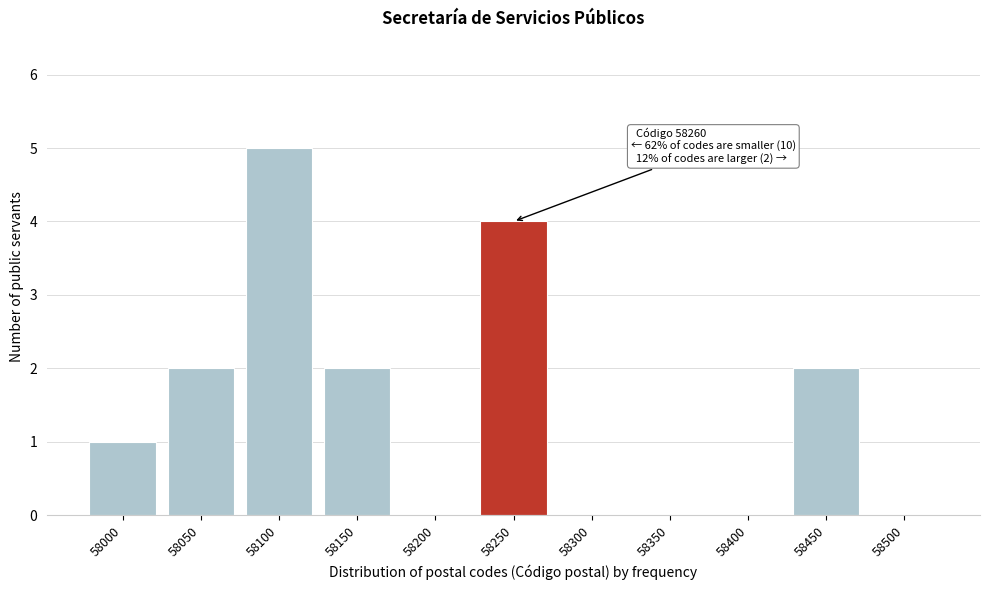

Reading left to right, list all the values displayed in this chart.

58000=1	58050=2	58100=5	58150=2	58200=0	58250=4	58300=0	58350=0	58400=0	58450=2	58500=0